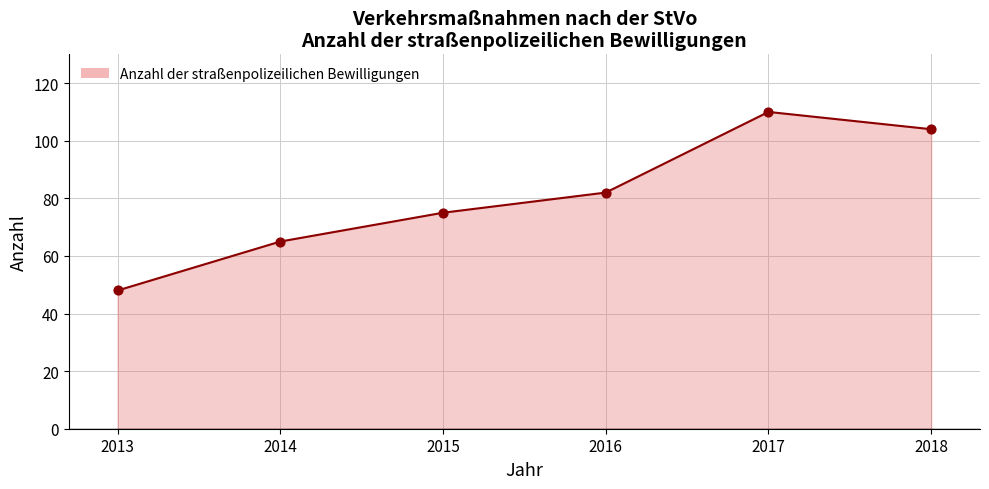

Which has a higher value, 2017 or 2014?

2017